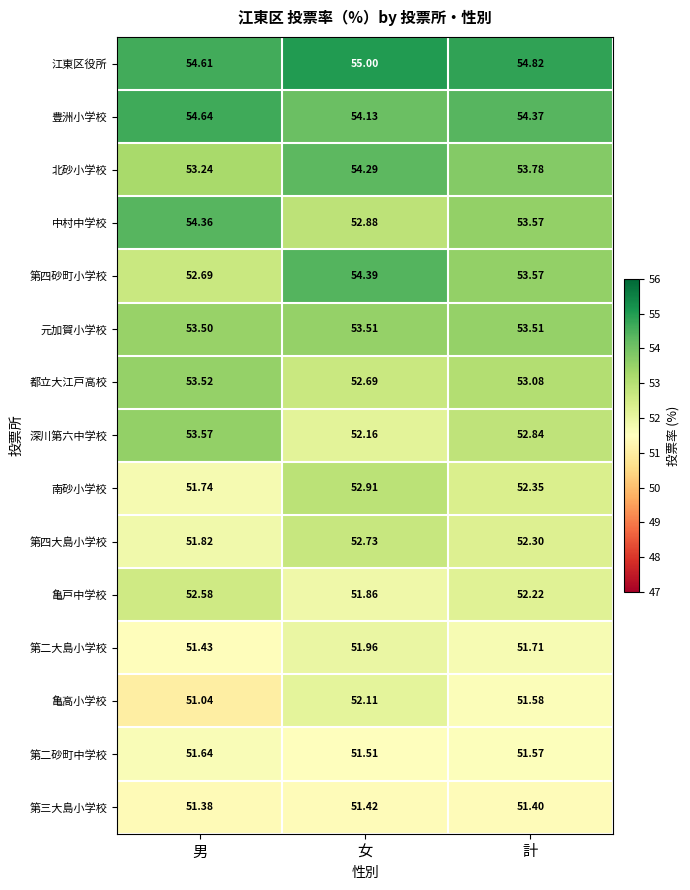

At which label is 亀高小学校 closest to 51?

男